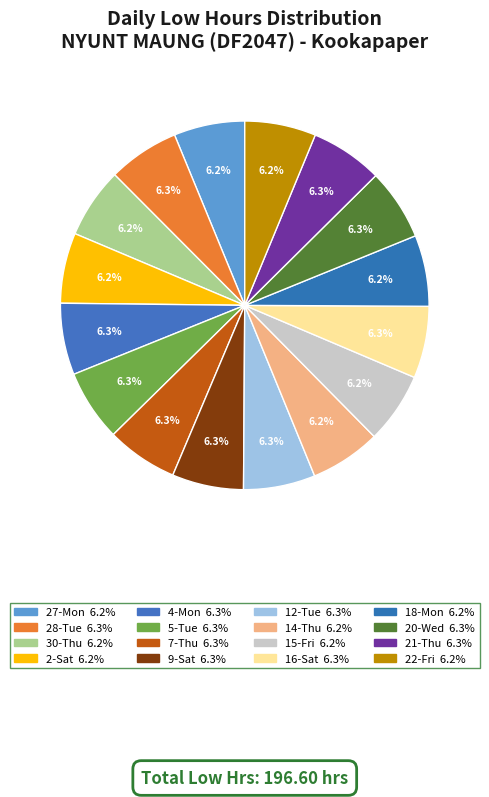

What is the largest slice in the pie chart?

21-Thu